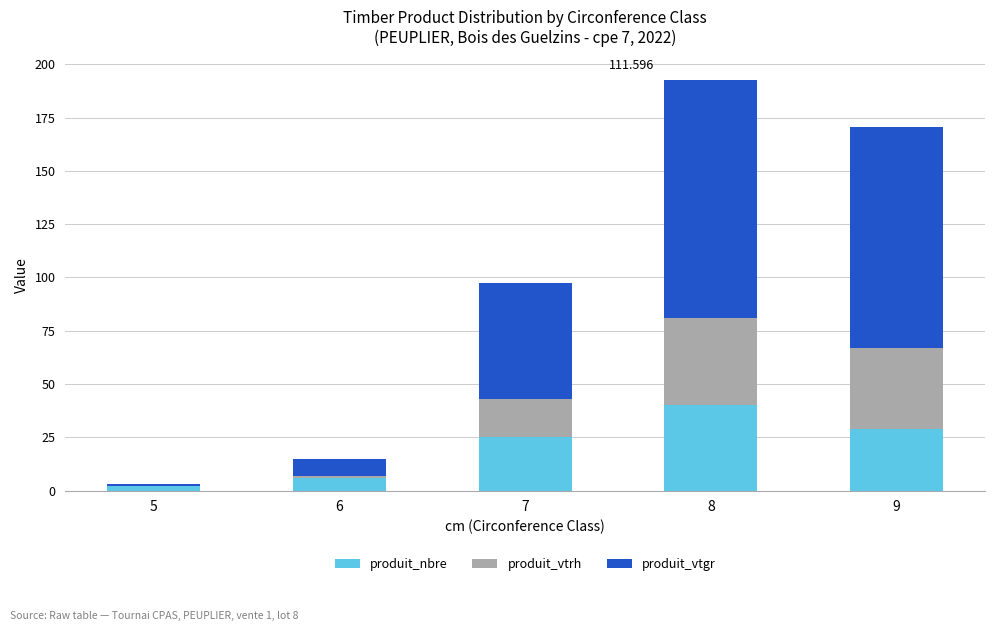

At which label is produit_vtgr closest to 56?

7